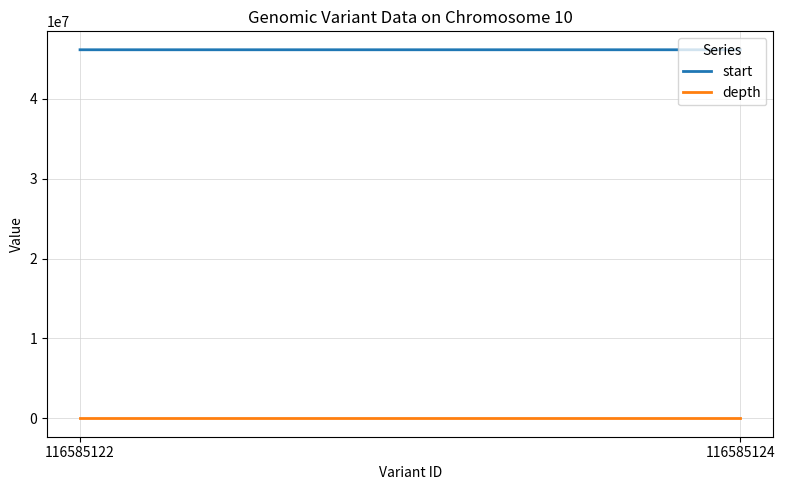

The depth series shows 52 at 116585124. True or false?

True